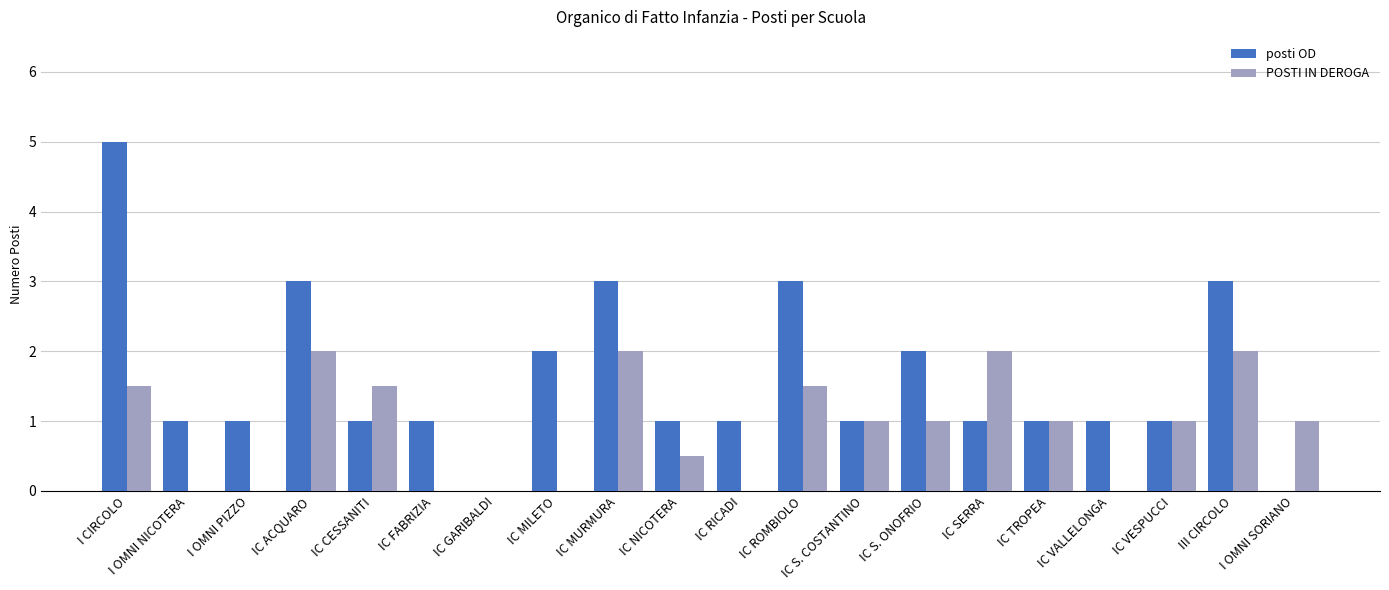

What are all the series names shown in the legend?

posti OD, POSTI IN DEROGA